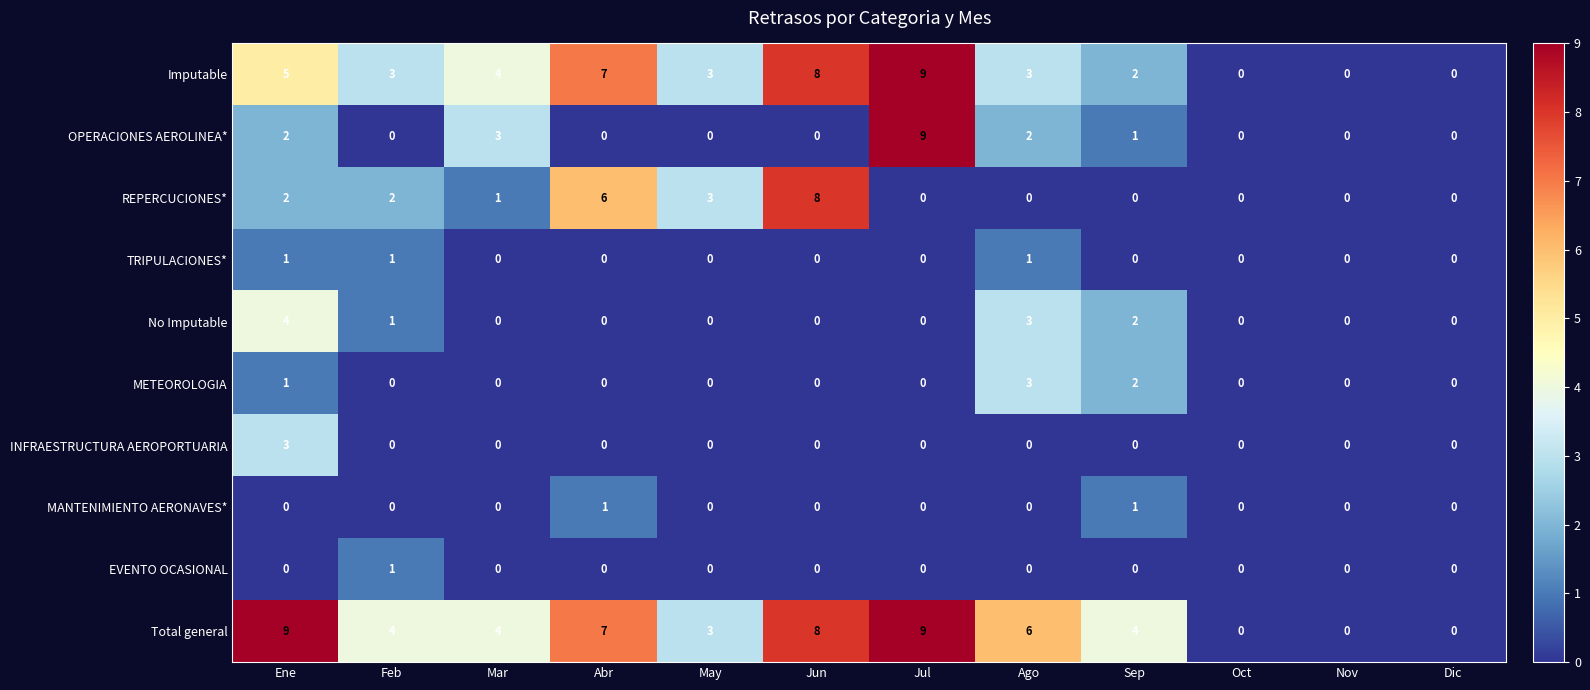

What is the maximum value for No Imputable?

4